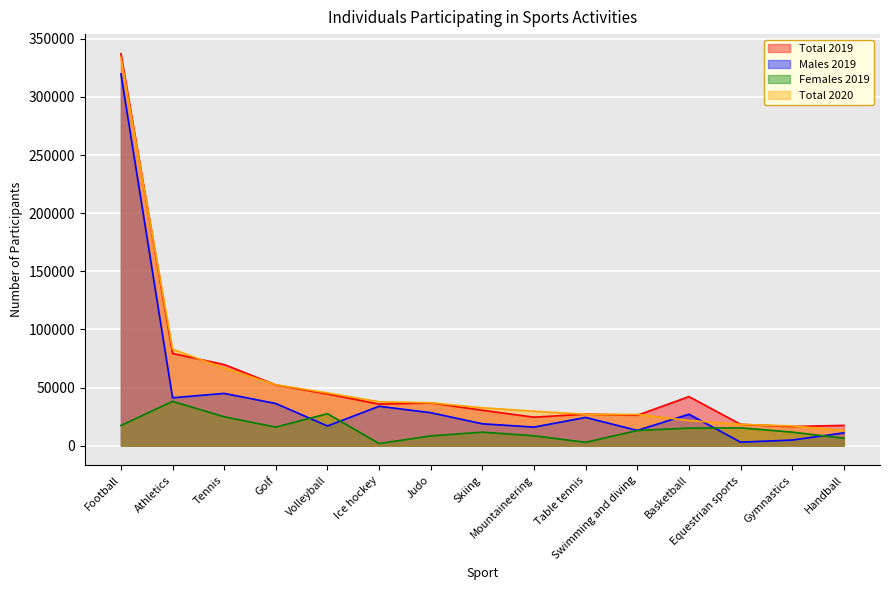

How many lines are shown in the chart?

4